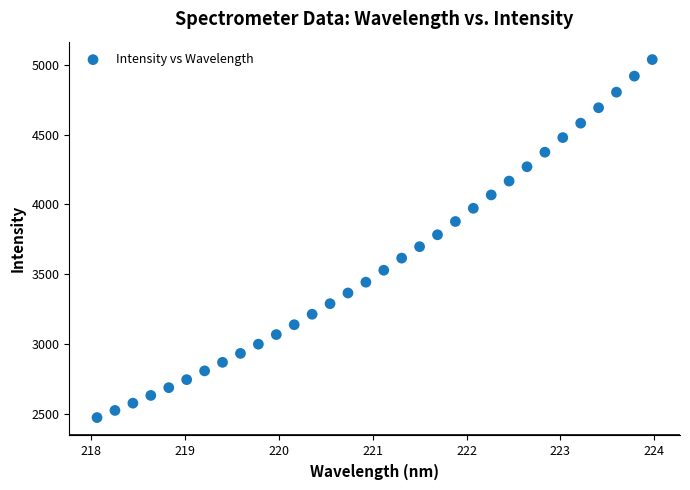

What is the range of Y values (max minus min)?

2566.6